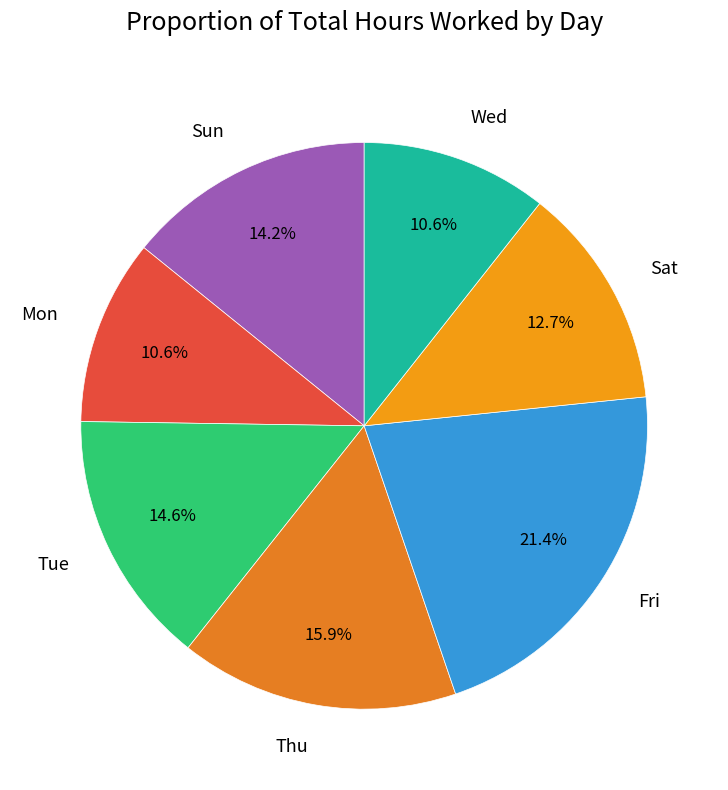

Is Fri the majority of the pie?

No